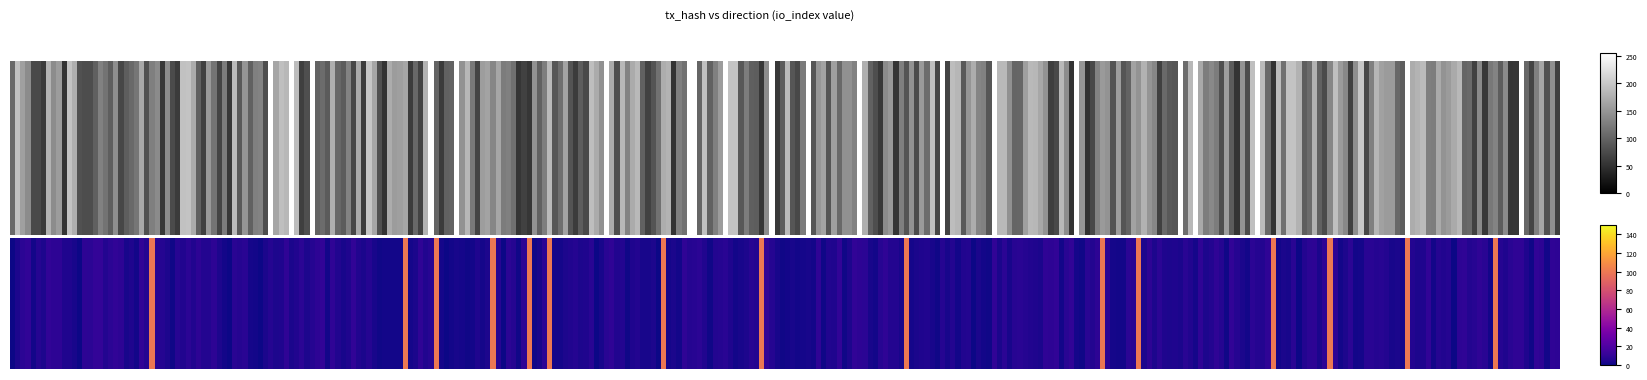

Is it true that 8ad8f5de359c835ea38b077b380e89650bb7641 equals 1 at io_index?

False